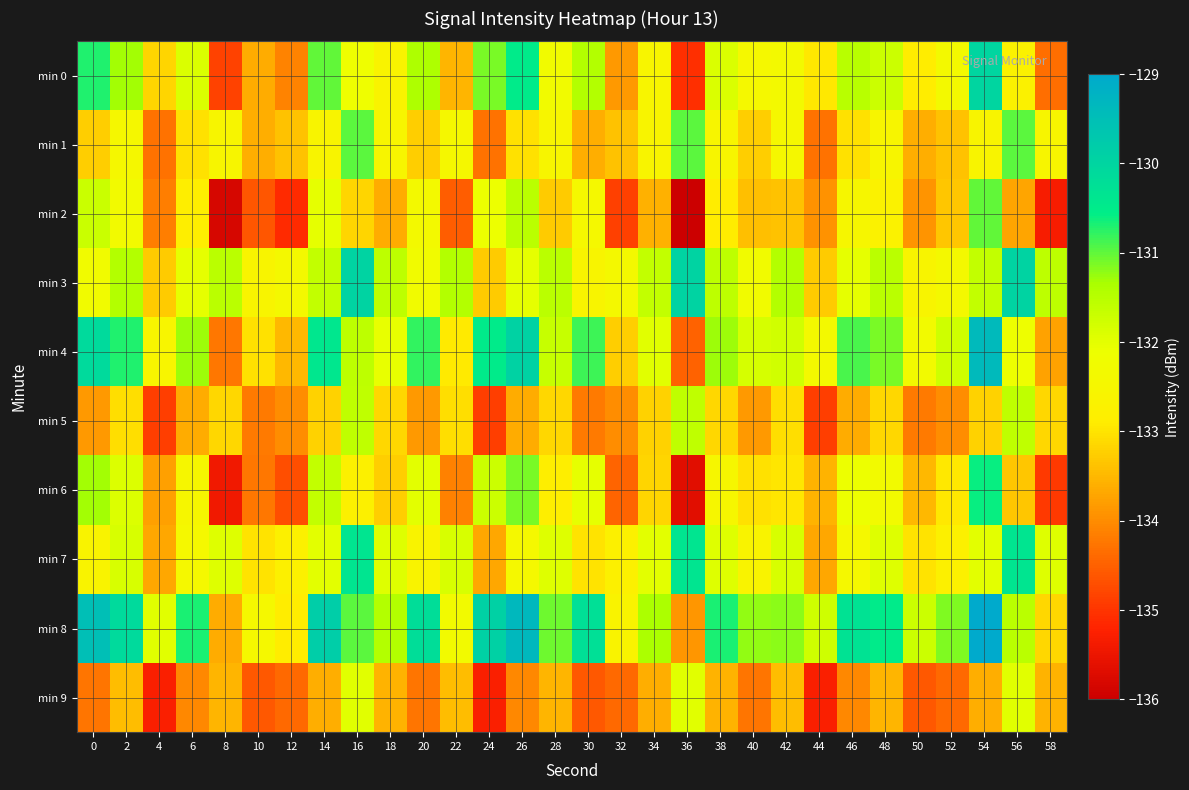

Reading left to right, what are all the values shown in this chart?

min 0: 0=-130.7	2=-131.3	4=-133.2	6=-131.9	8=-134.8	10=-133.6	12=-134.1	14=-131.0	16=-132.2	18=-132.6	20=-131.4	22=-133.5	24=-131.1	26=-130.5	28=-132.3	30=-131.4	32=-133.9	34=-132.6	36=-135.1	38=-131.9	40=-132.4	42=-132.4	44=-132.9	46=-131.5	48=-131.7	50=-132.9	52=-132.3	54=-130.0	56=-132.7	58=-134.3
min 1: 0=-133.3	2=-132.5	4=-134.3	6=-133.0	8=-132.5	10=-133.6	12=-133.4	14=-132.6	16=-131.0	18=-132.6	20=-133.3	22=-132.5	24=-134.3	26=-133.0	28=-132.5	30=-133.6	32=-133.4	34=-132.6	36=-131.0	38=-132.6	40=-133.3	42=-132.5	44=-134.3	46=-133.0	48=-132.5	50=-133.6	52=-133.4	54=-132.6	56=-131.0	58=-132.6
min 2: 0=-131.7	2=-132.3	4=-134.2	6=-132.9	8=-135.8	10=-134.6	12=-135.1	14=-132.0	16=-133.2	18=-133.6	20=-132.4	22=-134.5	24=-132.1	26=-131.5	28=-133.3	30=-132.4	32=-134.9	34=-133.6	36=-136.1	38=-132.9	40=-133.4	42=-133.4	44=-133.9	46=-132.5	48=-132.7	50=-133.9	52=-133.3	54=-131.0	56=-133.7	58=-135.3
min 3: 0=-132.3	2=-131.5	4=-133.3	6=-132.0	8=-131.5	10=-132.6	12=-132.4	14=-131.6	16=-130.0	18=-131.6	20=-132.3	22=-131.5	24=-133.3	26=-132.0	28=-131.5	30=-132.6	32=-132.4	34=-131.6	36=-130.0	38=-131.6	40=-132.3	42=-131.5	44=-133.3	46=-132.0	48=-131.5	50=-132.6	52=-132.4	54=-131.6	56=-130.0	58=-131.6
min 4: 0=-130.1	2=-130.7	4=-132.6	6=-131.3	8=-134.2	10=-133.0	12=-133.5	14=-130.4	16=-131.6	18=-132.0	20=-130.8	22=-132.9	24=-130.5	26=-129.9	28=-131.7	30=-130.8	32=-133.3	34=-132.0	36=-134.5	38=-131.3	40=-131.8	42=-131.8	44=-132.3	46=-130.9	48=-131.1	50=-132.3	52=-131.7	54=-129.4	56=-132.1	58=-133.7
min 5: 0=-133.9	2=-133.1	4=-134.9	6=-133.6	8=-133.1	10=-134.2	12=-134.0	14=-133.2	16=-131.6	18=-133.2	20=-133.9	22=-133.1	24=-134.9	26=-133.6	28=-133.1	30=-134.2	32=-134.0	34=-133.2	36=-131.6	38=-133.2	40=-133.9	42=-133.1	44=-134.9	46=-133.6	48=-133.1	50=-134.2	52=-134.0	54=-133.2	56=-131.6	58=-133.2
min 6: 0=-131.3	2=-131.9	4=-133.8	6=-132.5	8=-135.4	10=-134.2	12=-134.7	14=-131.6	16=-132.8	18=-133.2	20=-132.0	22=-134.1	24=-131.7	26=-131.1	28=-132.9	30=-132.0	32=-134.5	34=-133.2	36=-135.7	38=-132.5	40=-133.0	42=-133.0	44=-133.5	46=-132.1	48=-132.3	50=-133.5	52=-132.9	54=-130.6	56=-133.3	58=-134.9
min 7: 0=-132.7	2=-131.9	4=-133.7	6=-132.4	8=-131.9	10=-133.0	12=-132.8	14=-132.0	16=-130.4	18=-132.0	20=-132.7	22=-131.9	24=-133.7	26=-132.4	28=-131.9	30=-133.0	32=-132.8	34=-132.0	36=-130.4	38=-132.0	40=-132.7	42=-131.9	44=-133.7	46=-132.4	48=-131.9	50=-133.0	52=-132.8	54=-132.0	56=-130.4	58=-132.0
min 8: 0=-129.5	2=-130.1	4=-132.0	6=-130.7	8=-133.6	10=-132.4	12=-132.9	14=-129.8	16=-131.0	18=-131.4	20=-130.2	22=-132.3	24=-129.9	26=-129.3	28=-131.1	30=-130.2	32=-132.7	34=-131.4	36=-133.9	38=-130.7	40=-131.2	42=-131.2	44=-131.7	46=-130.3	48=-130.5	50=-131.7	52=-131.1	54=-128.8	56=-131.5	58=-133.1
min 9: 0=-134.3	2=-133.5	4=-135.3	6=-134.0	8=-133.5	10=-134.6	12=-134.4	14=-133.6	16=-132.0	18=-133.6	20=-134.3	22=-133.5	24=-135.3	26=-134.0	28=-133.5	30=-134.6	32=-134.4	34=-133.6	36=-132.0	38=-133.6	40=-134.3	42=-133.5	44=-135.3	46=-134.0	48=-133.5	50=-134.6	52=-134.4	54=-133.6	56=-132.0	58=-133.6